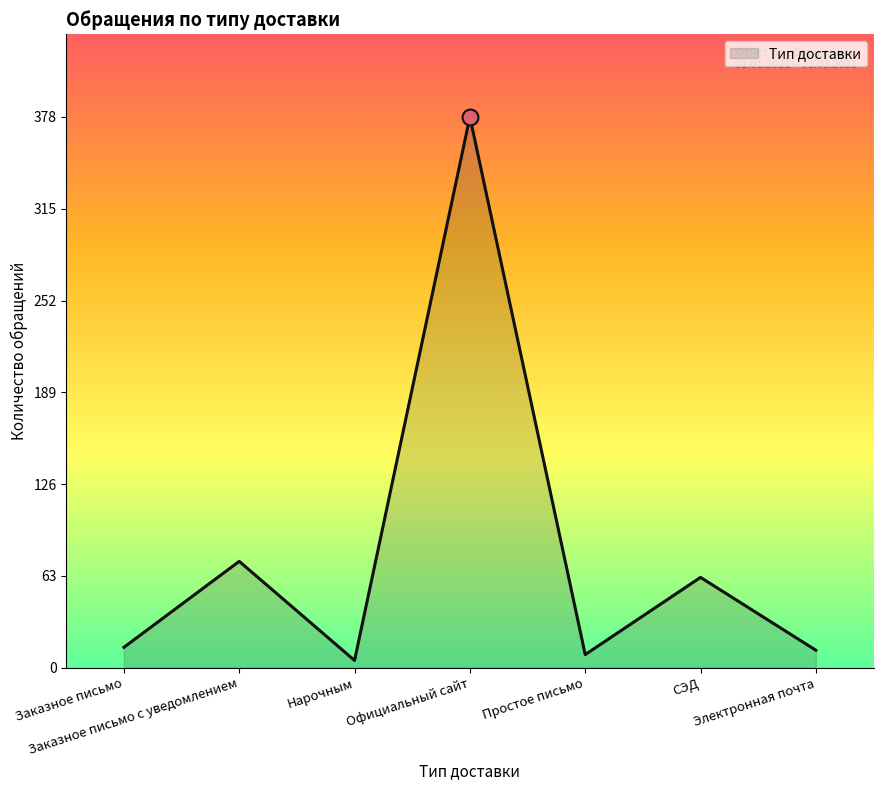

Which has a higher value, СЭД or Нарочным?

СЭД